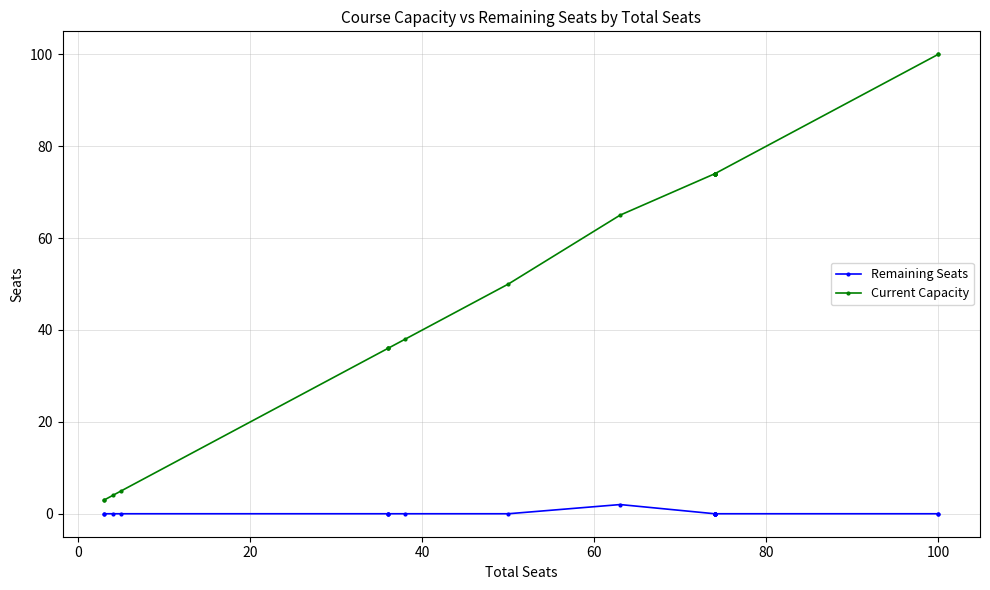

The value of Remaining Seats at 100 is 0. True or false?

True